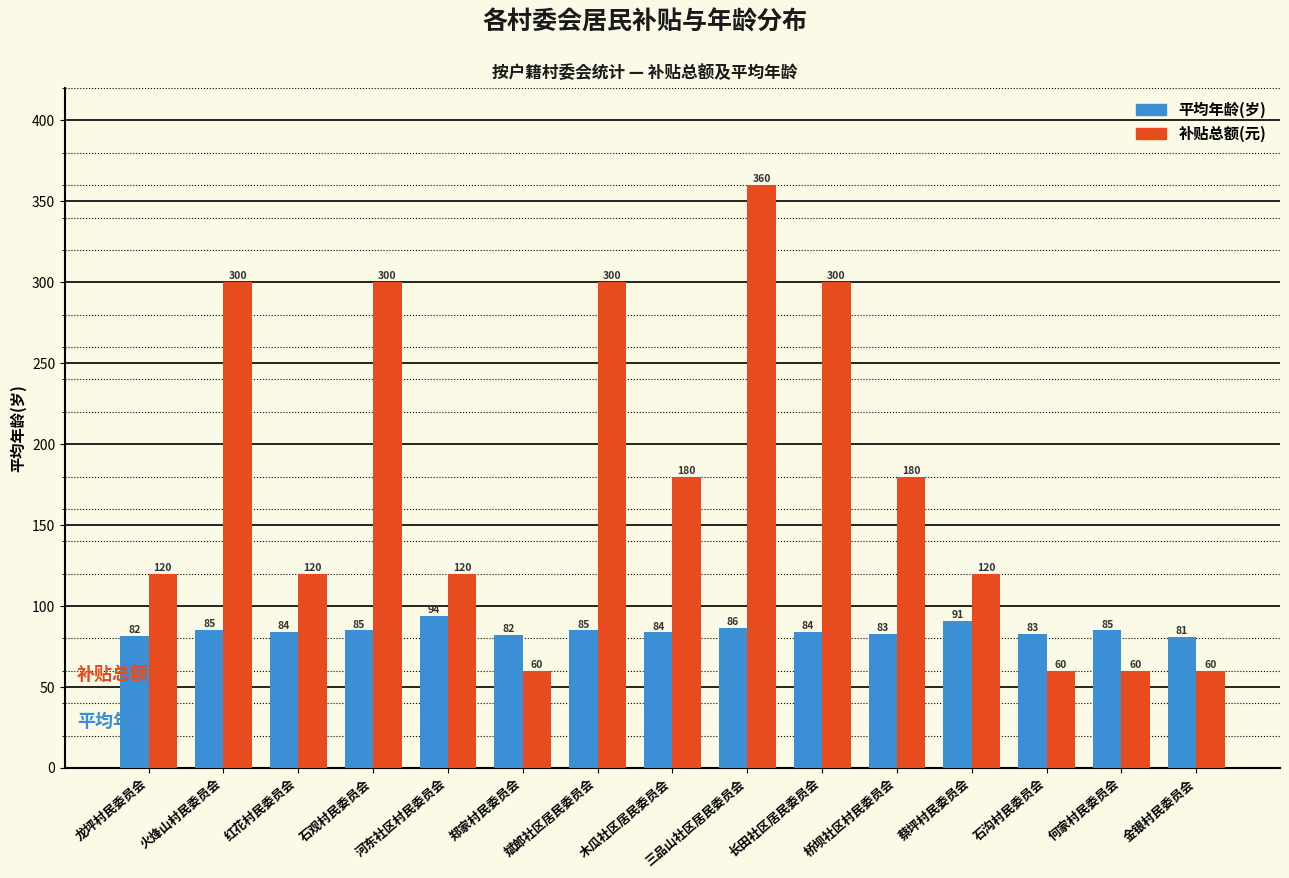

What position from the left is 蔡坪村民委员会?

12